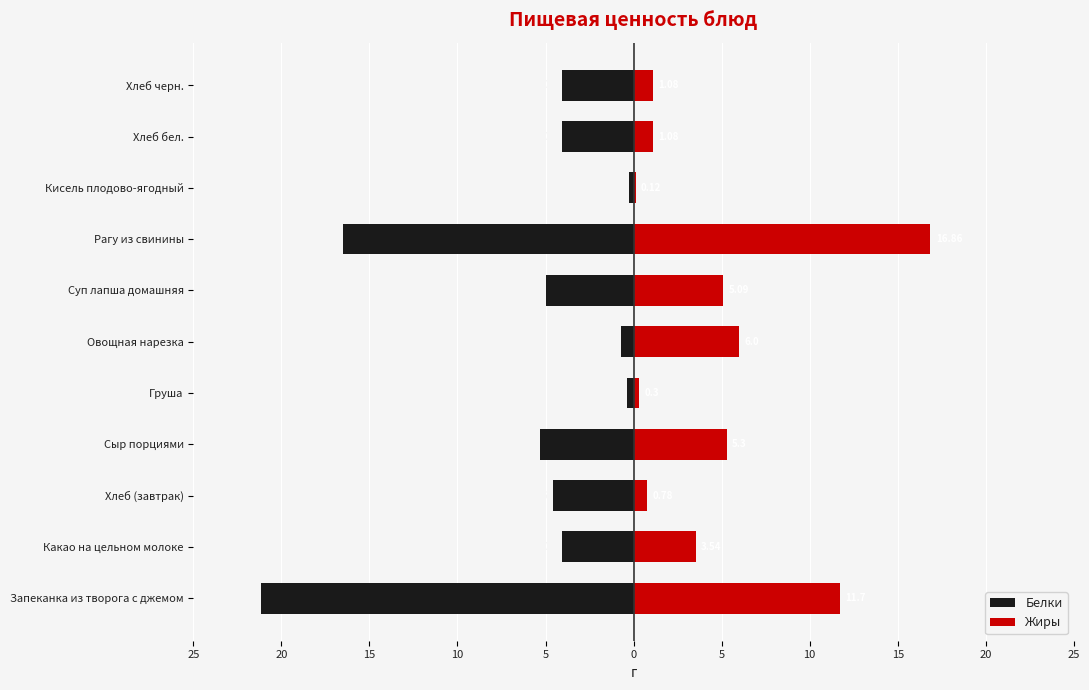

The Белки series shows -0.1 at Кисель плодово-ягодный. True or false?

False